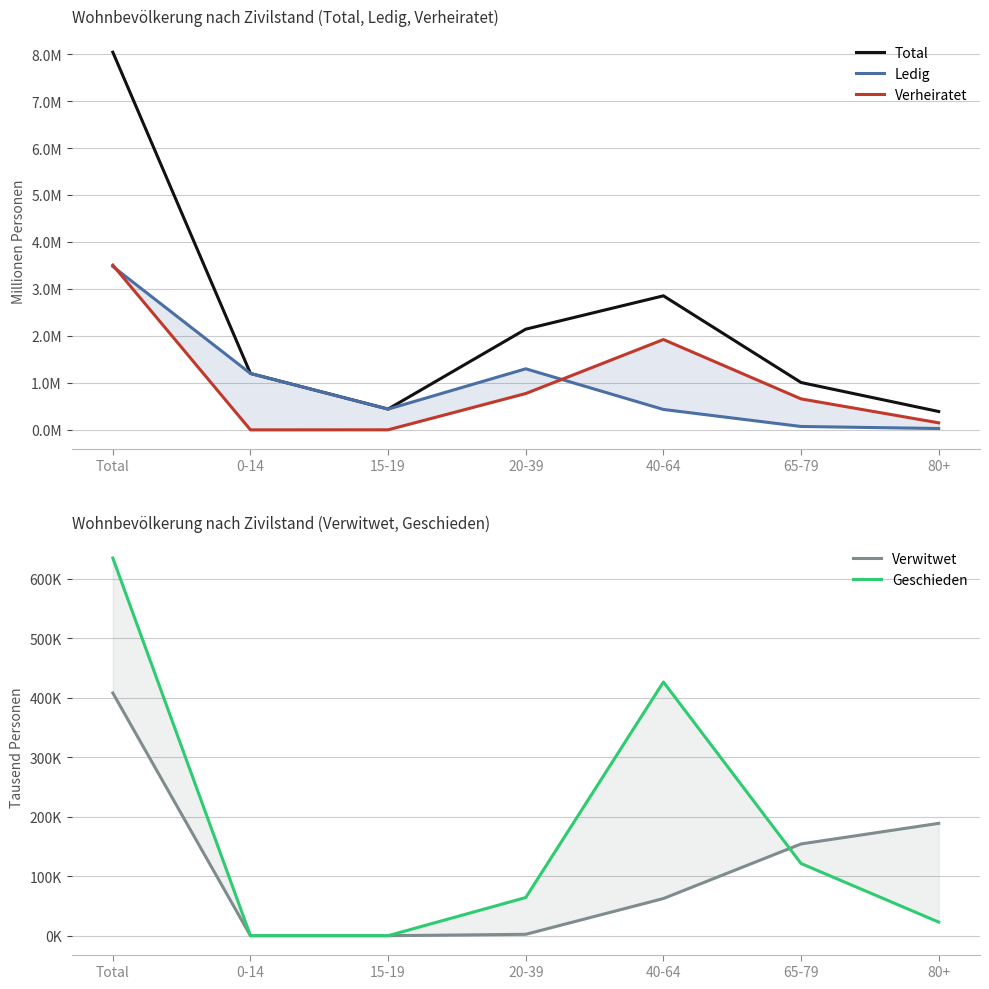

Is the value of Verwitwet at 20-39 greater than the value of Geschieden at 0-14?

Yes